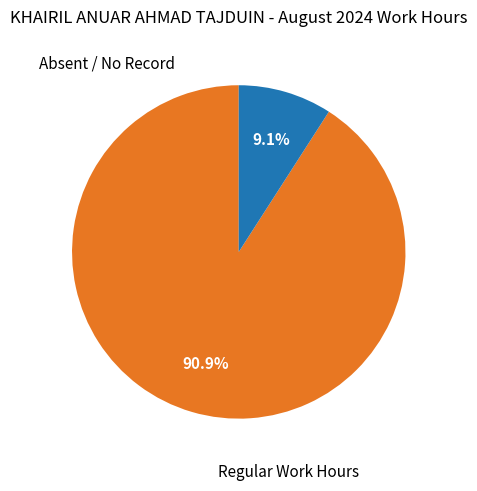

Is there any slice that represents more than half of the pie?

Yes